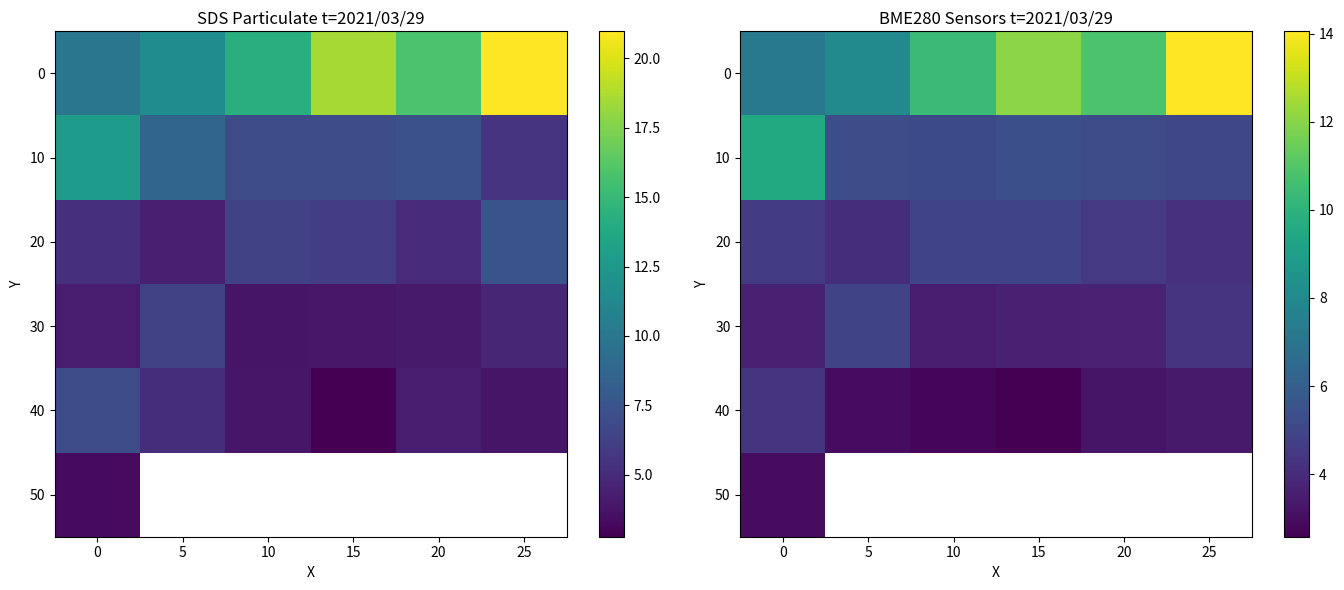

Read the 0 value at 5.

8.1